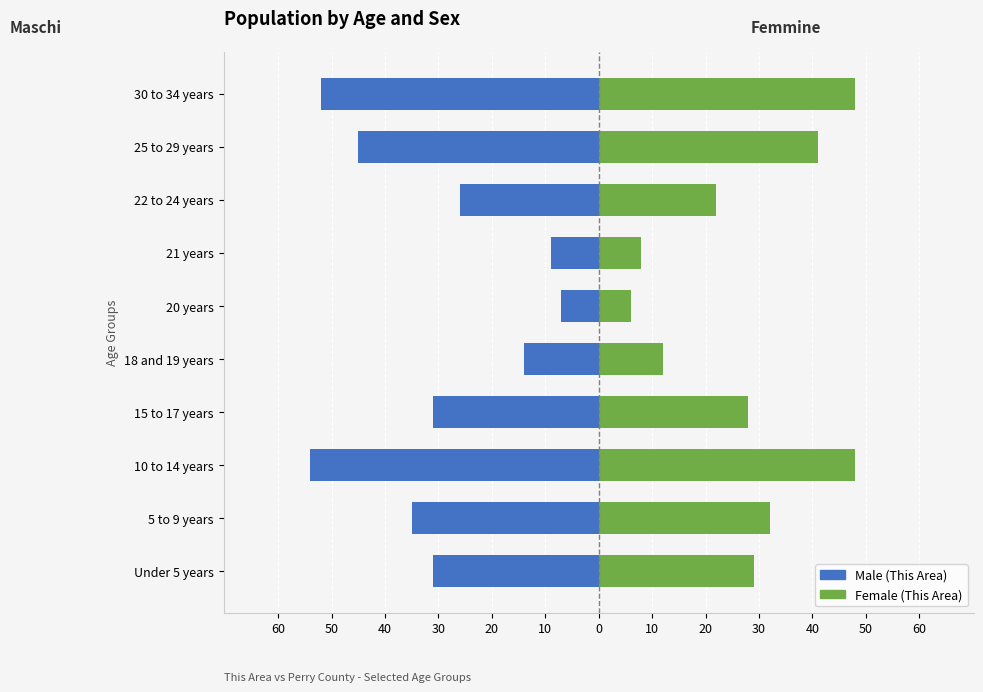

Between 10 to 14 years and Under 5 years, which is larger?

Under 5 years